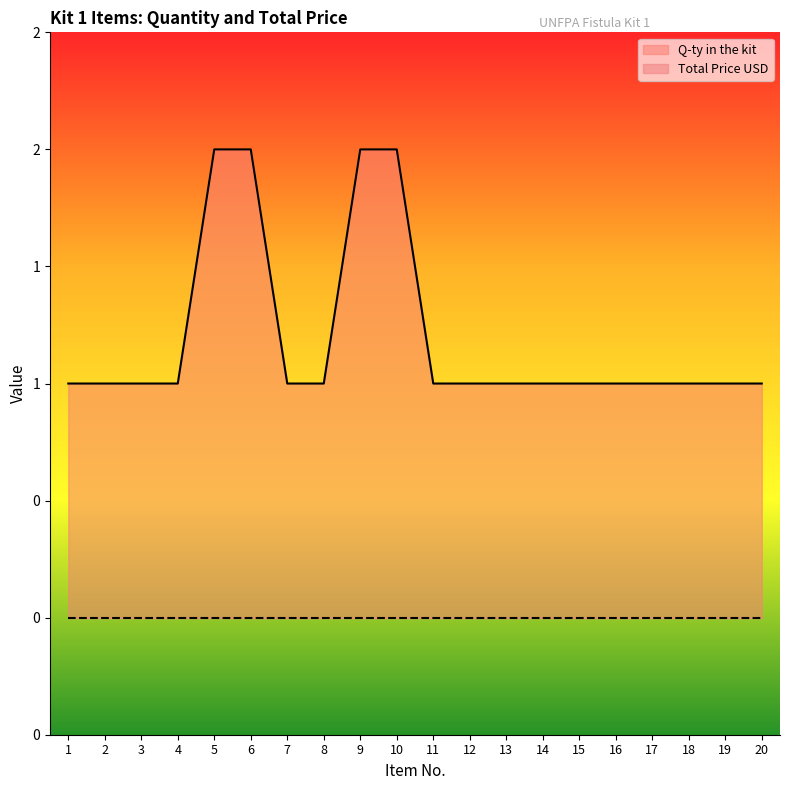

How many values are between 1 and 2?

20